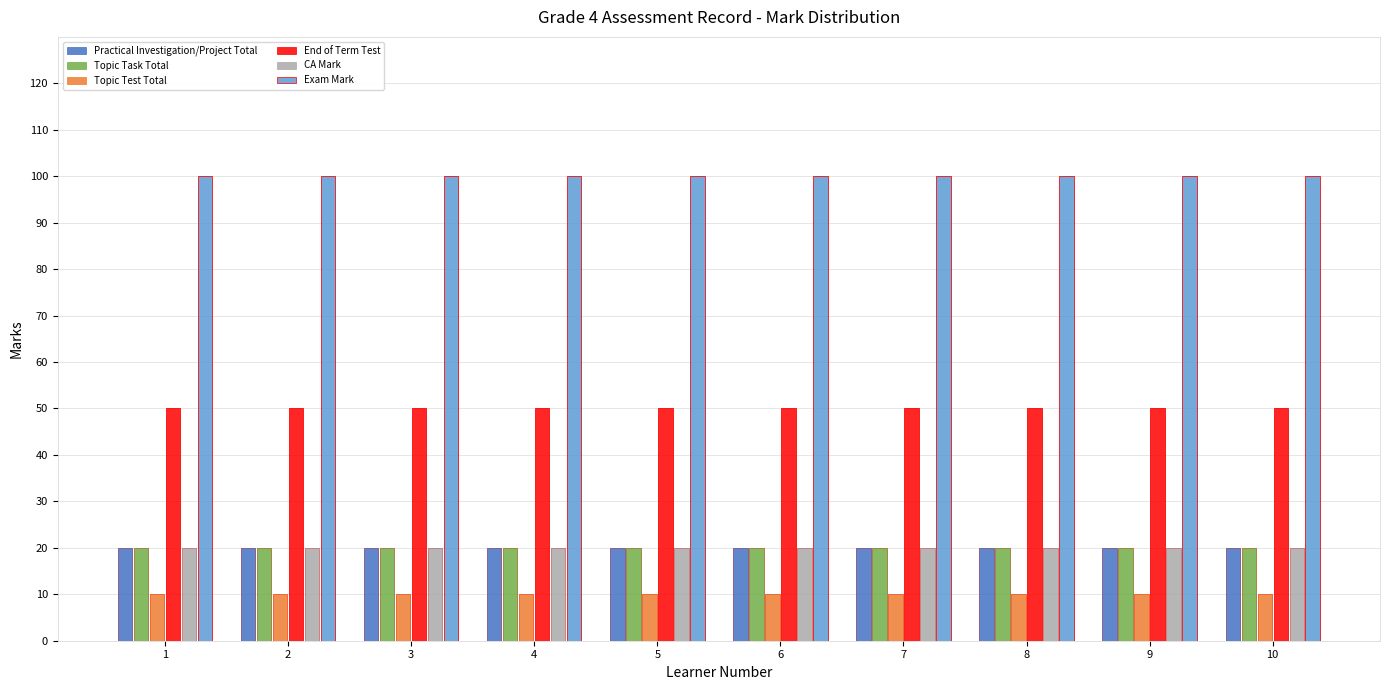

What value does the End of Term Test series have at 4?

50